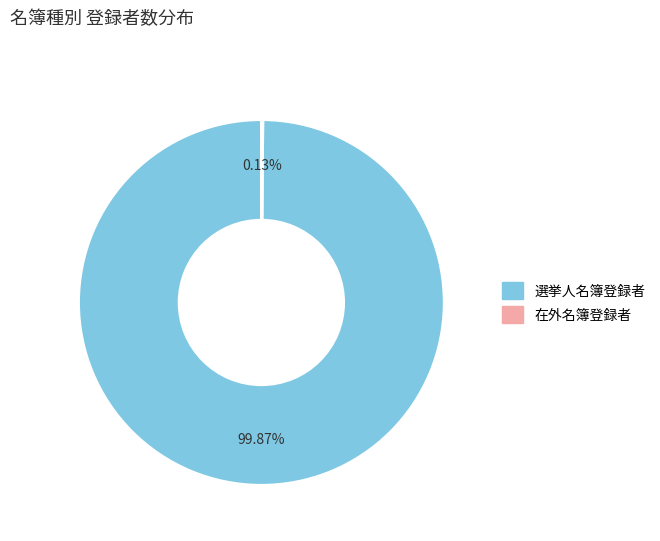

To the nearest percent, what portion does 選挙人名簿登録者 represent?

100%